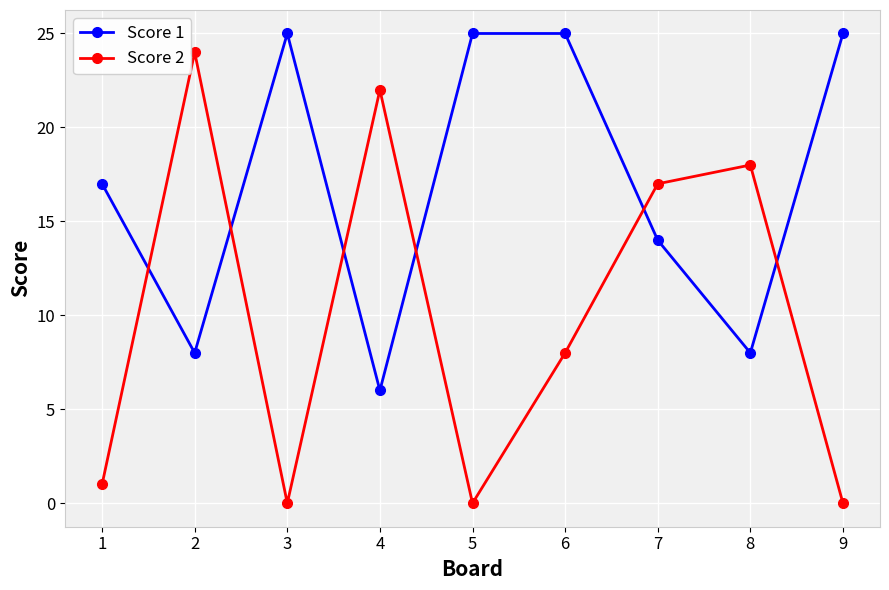

What is the highest value of the Score 2 series?

24